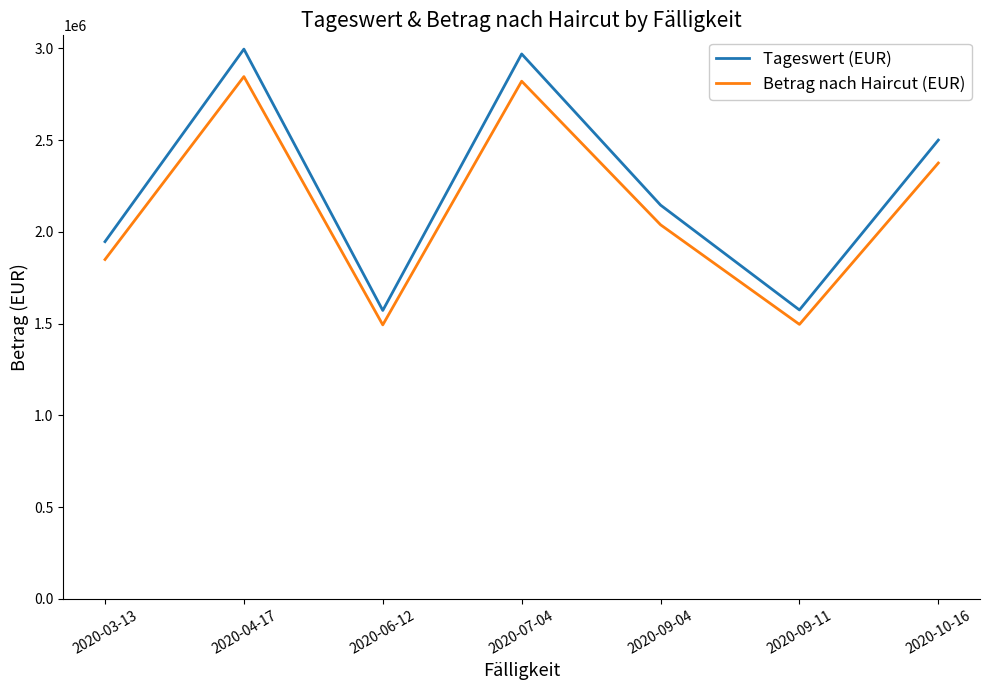

True or false: Betrag nach Haircut (EUR) and Tageswert (EUR) intersect in this chart.

False